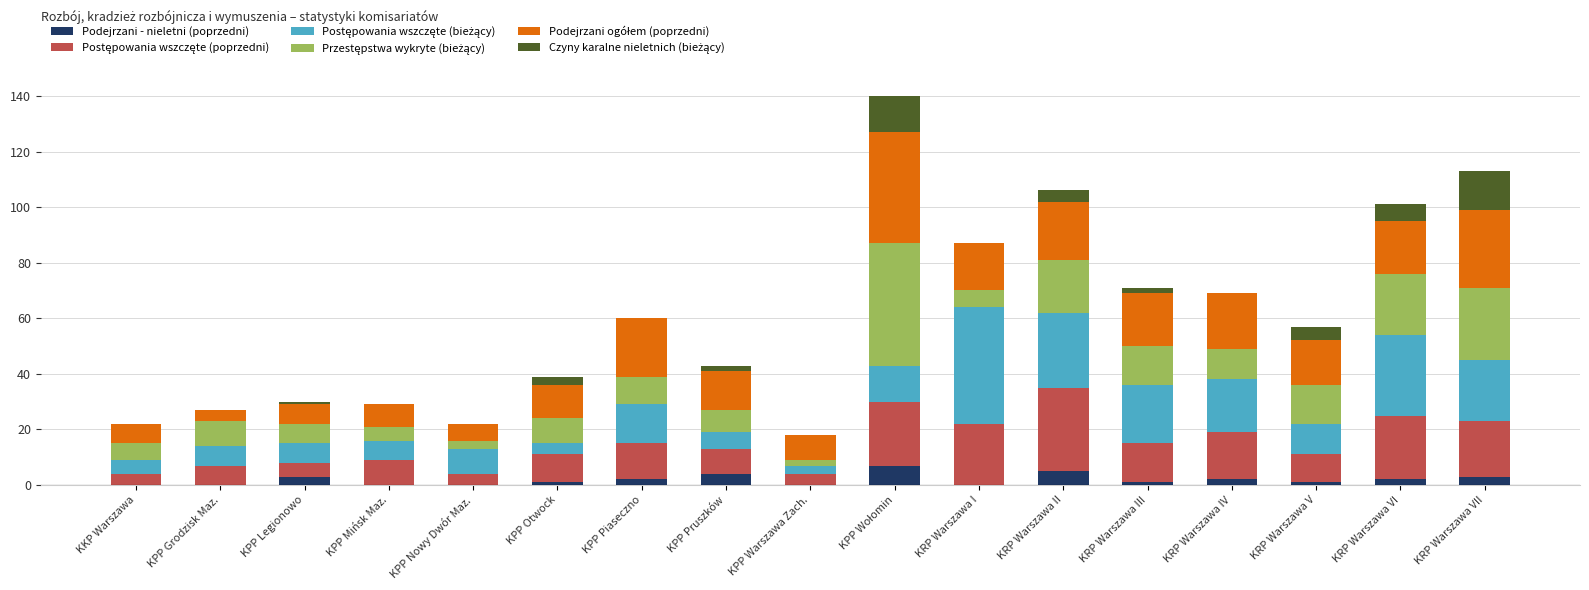

What is the total value across all series at KKP Warszawa?

22